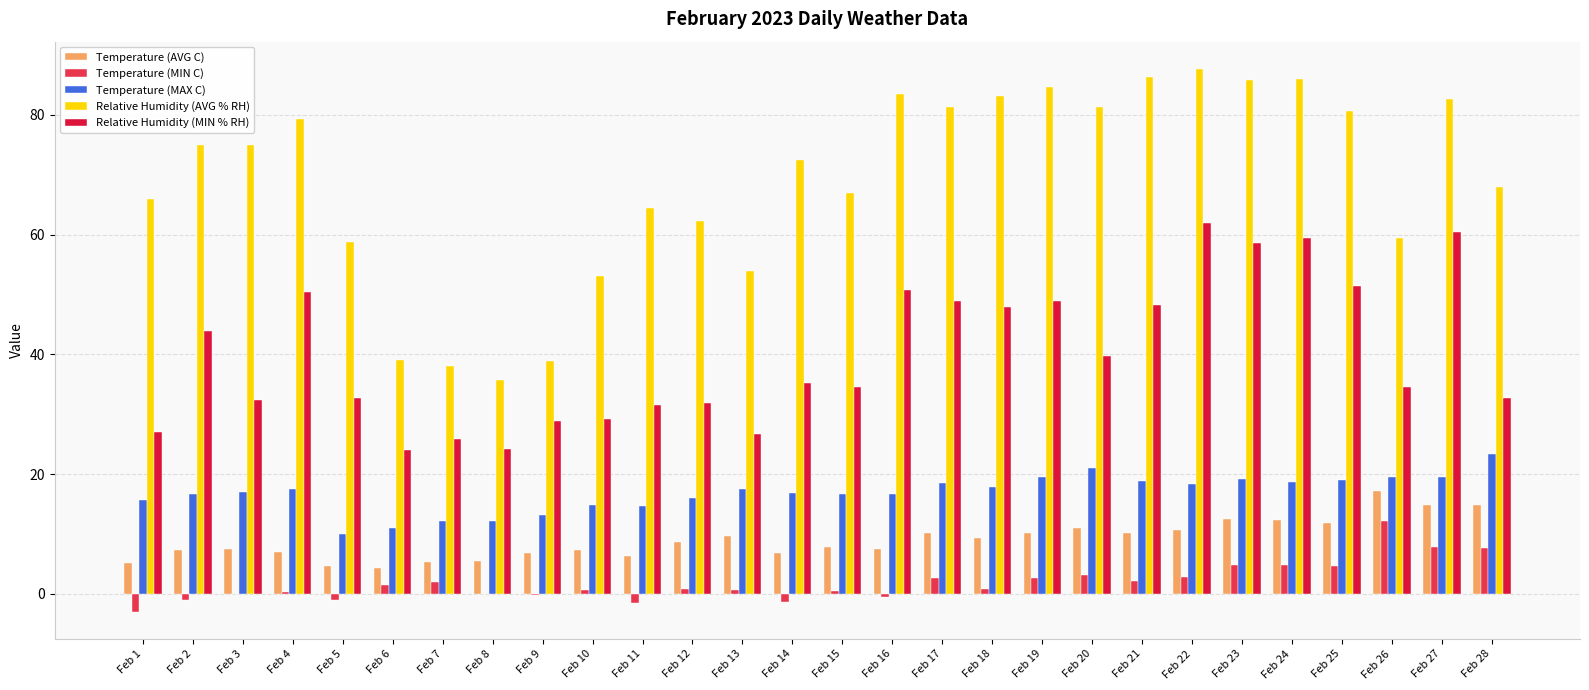

Read the Relative Humidity (AVG % RH) value at Feb 19.

84.7